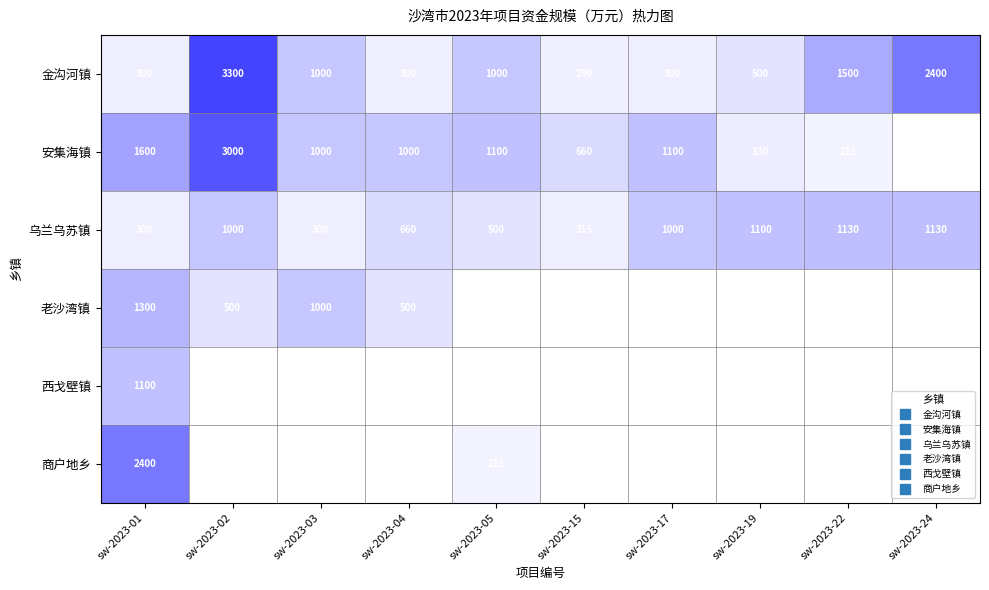

What is the difference between the maximum and minimum values in the 商户地乡 series?

2185.0